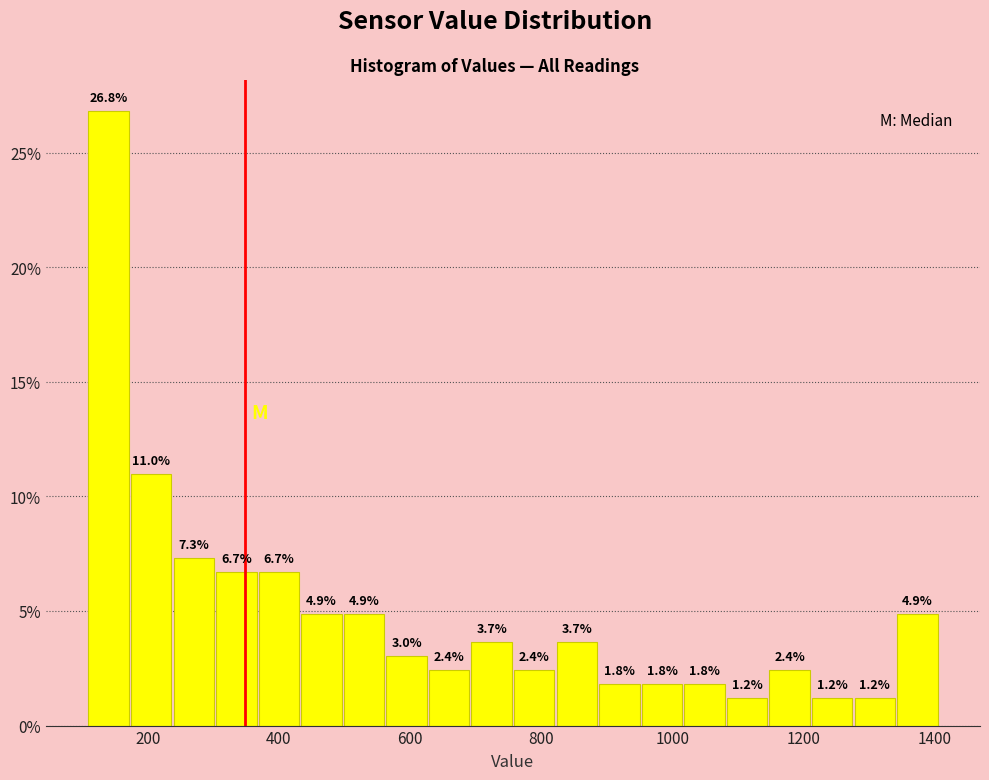

Read against the x-axis, roughly where is the centre of the tallest bar?

140